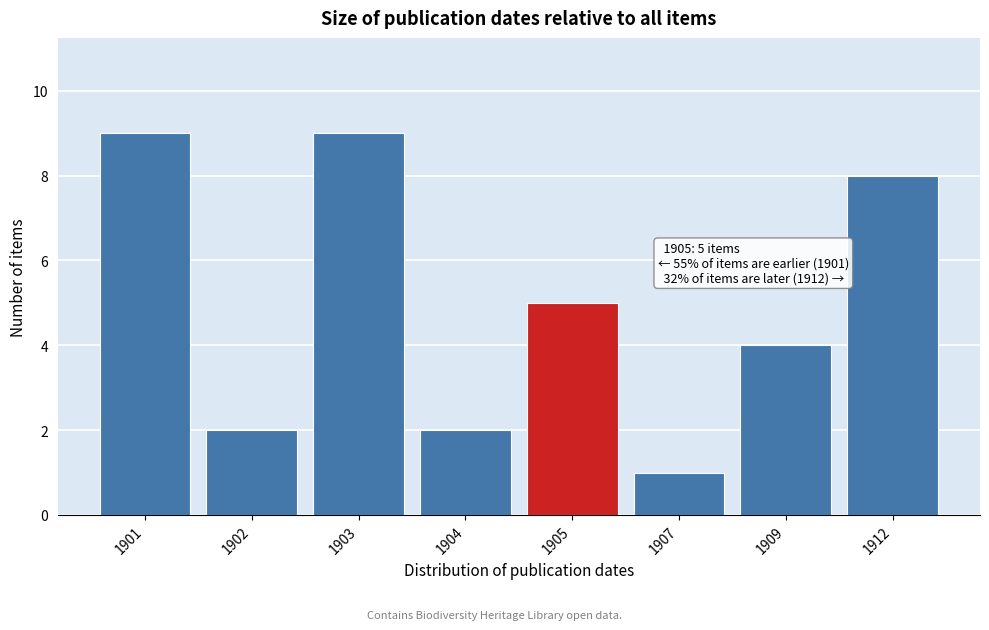

Reading right to left, extract all data points from this chart.

1912=8	1909=4	1907=1	1905=5	1904=2	1903=9	1902=2	1901=9